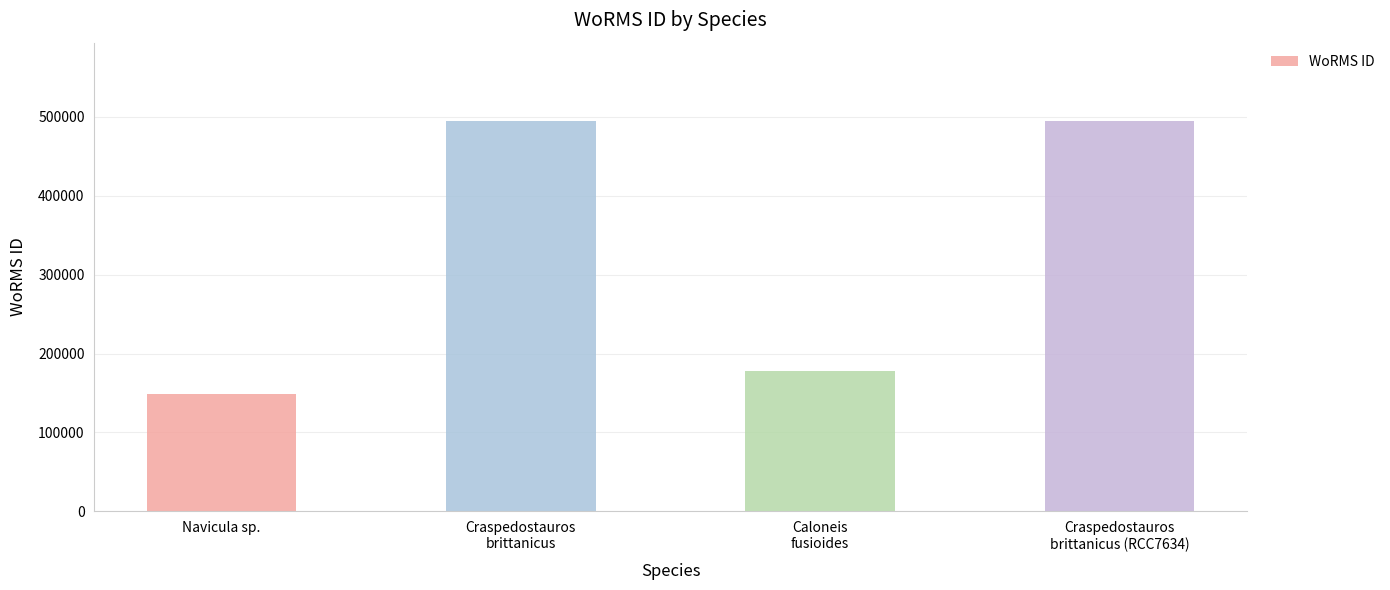

What position from the right is Craspedostauros
brittanicus (RCC7634)?

1